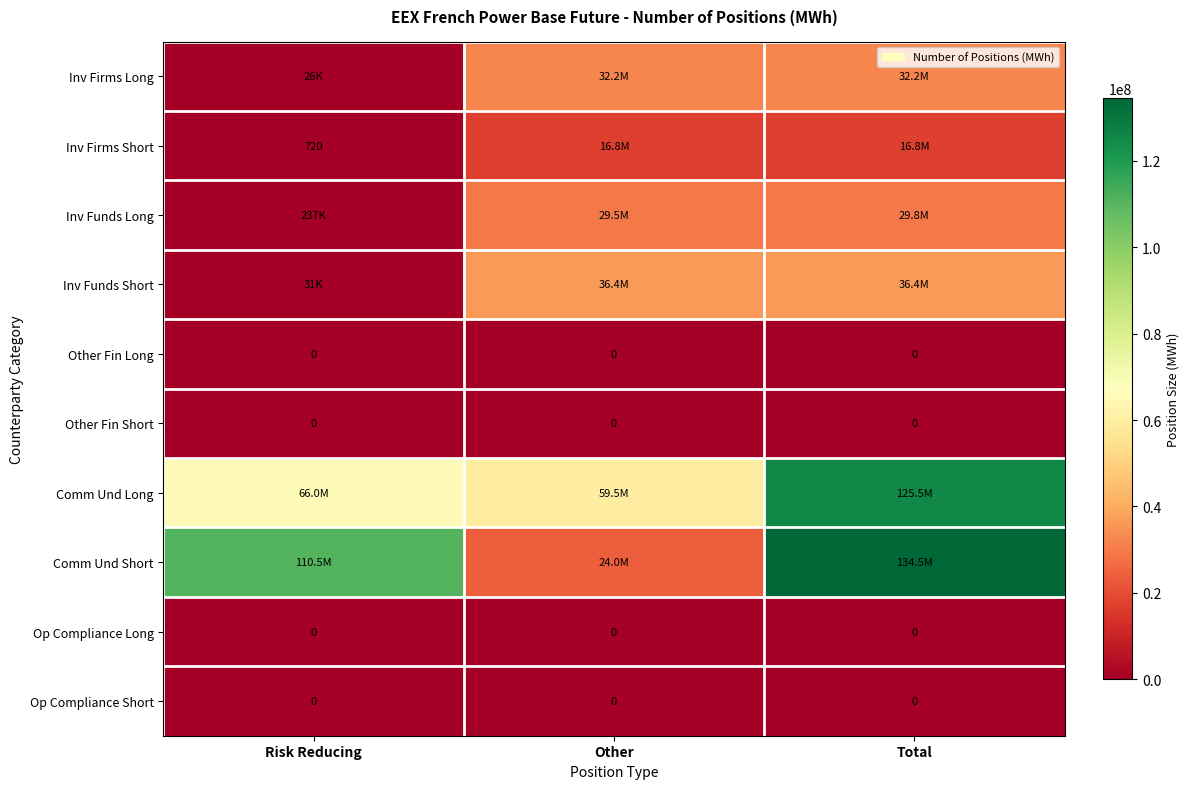

Which label corresponds to the smallest value in the chart?

Risk Reducing